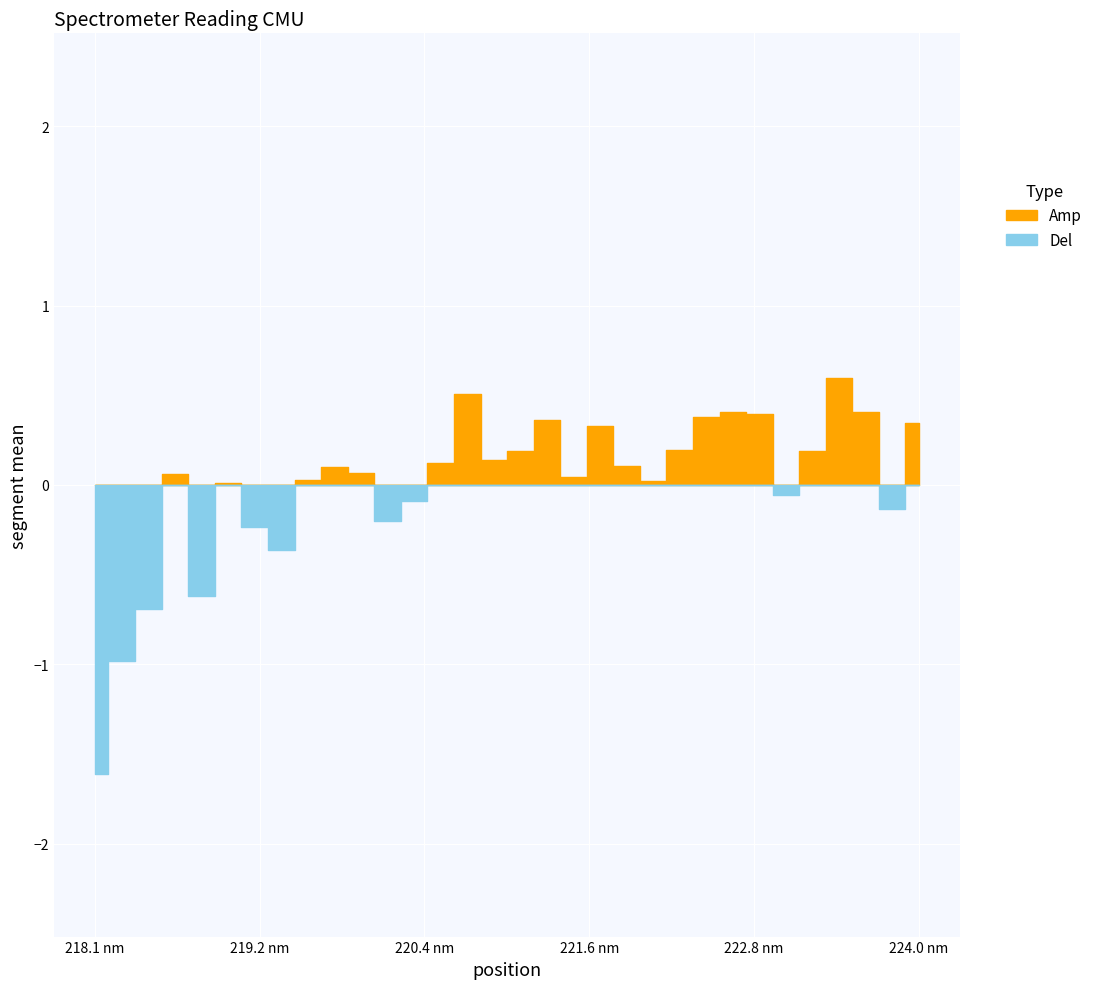

At which category does the chart reach its peak across all series?

223.408